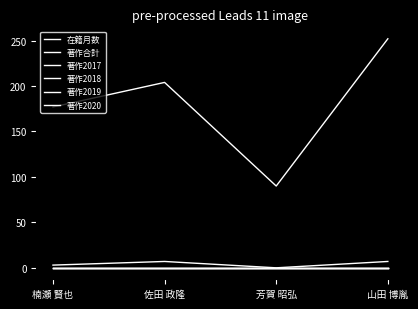

The value of 在籍月数 at 山田 博胤 is 377. True or false?

False